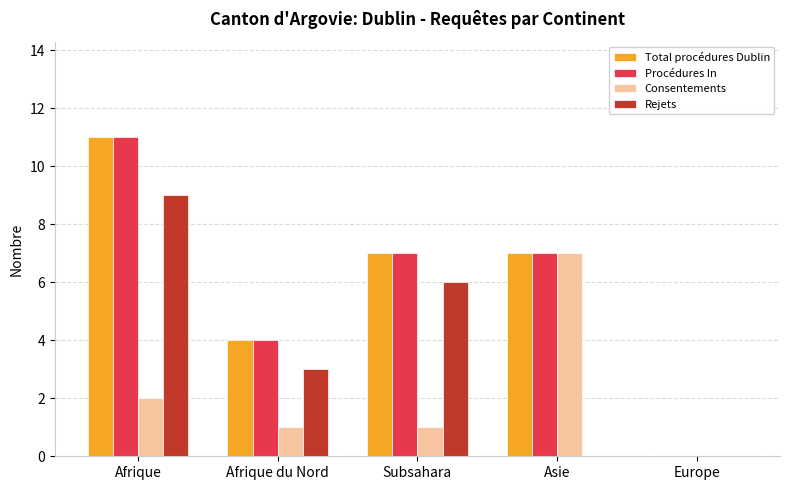

At which label is Rejets closest to 4?

Afrique du Nord